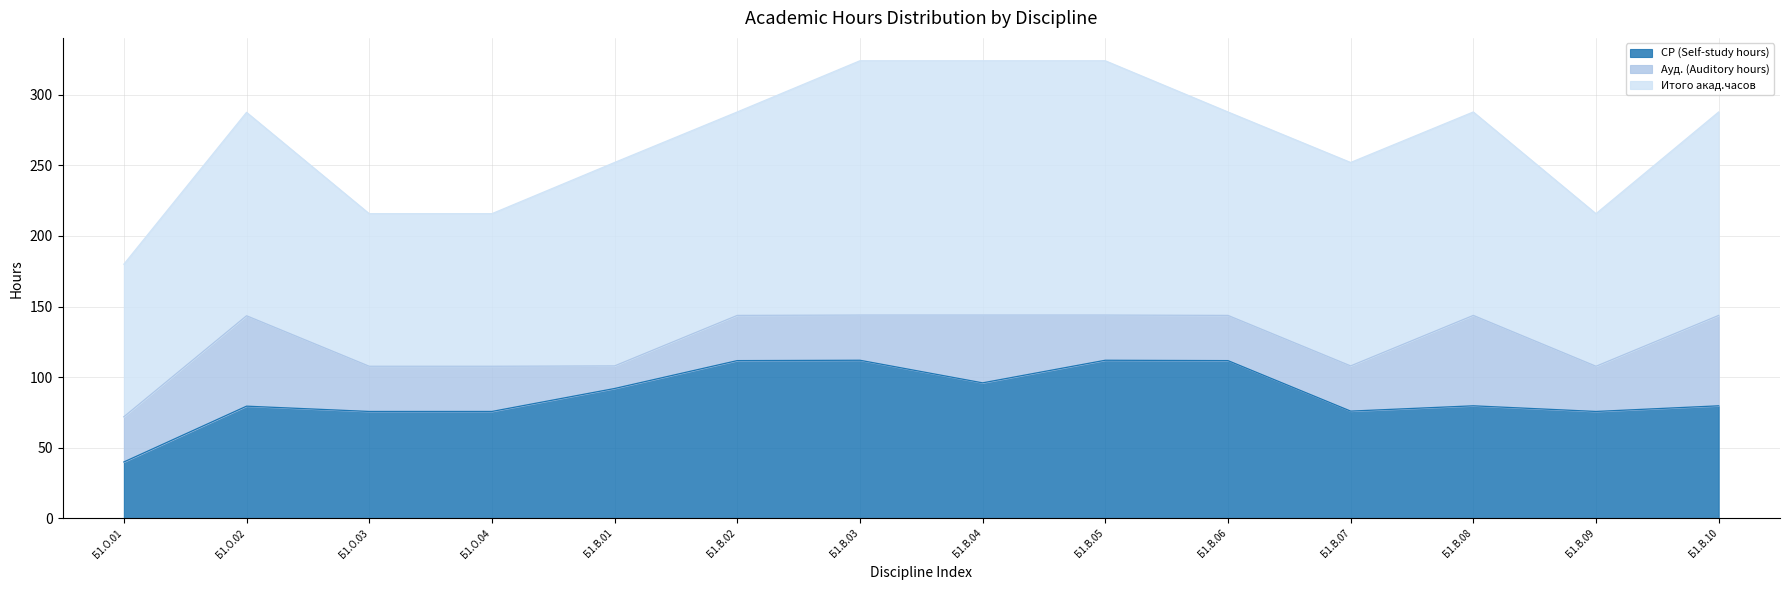

What is the smallest value displayed?

16.0